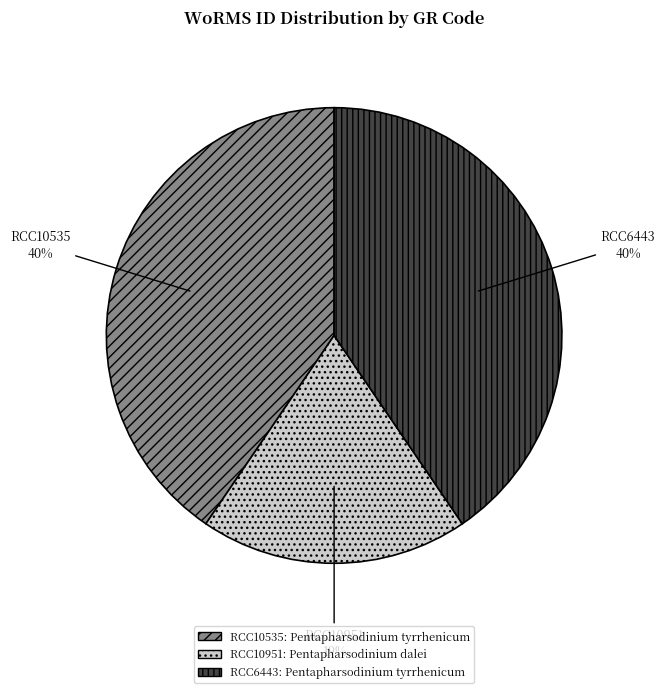

How many segments does this pie chart have?

3